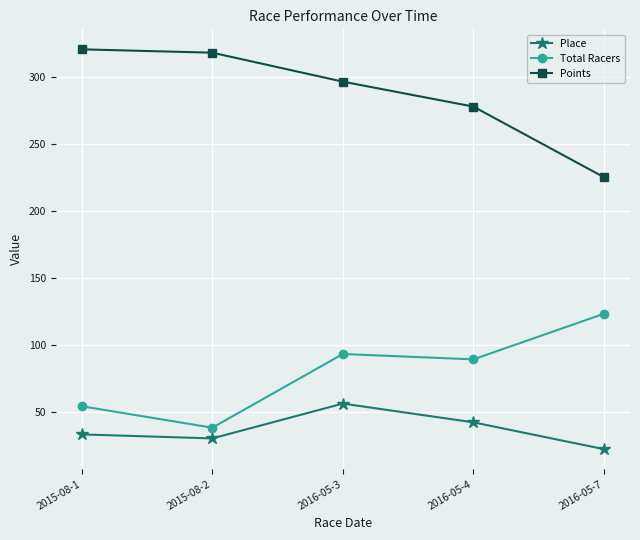

True or false: Total Racers has a value of 157.8 at 2016-05-4.

False